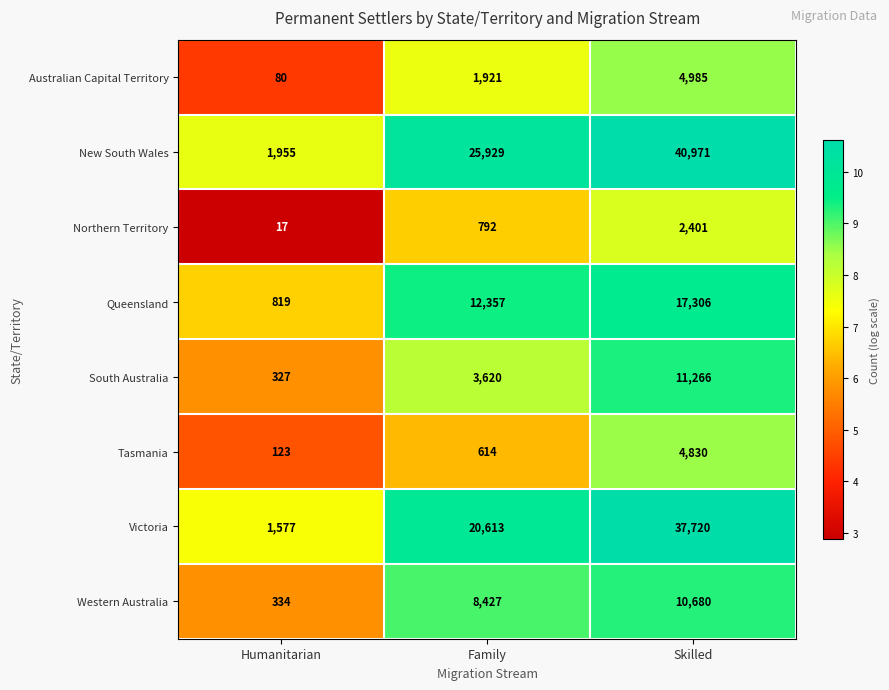

What is the difference between the highest and lowest values at Skilled?

38570